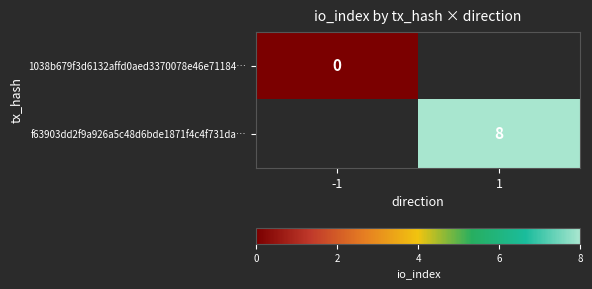

At which category does the chart reach its peak across all series?

1